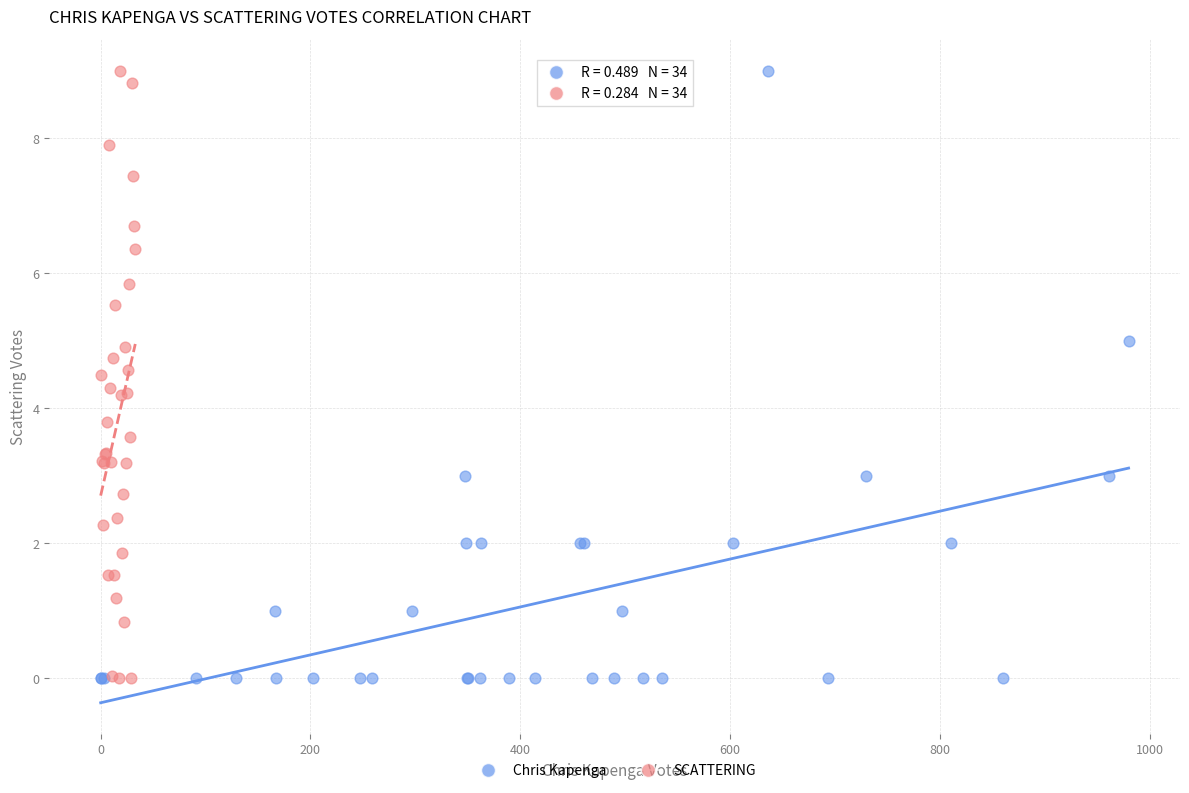

What are all the series names shown in the legend?

Chris Kapenga, SCATTERING